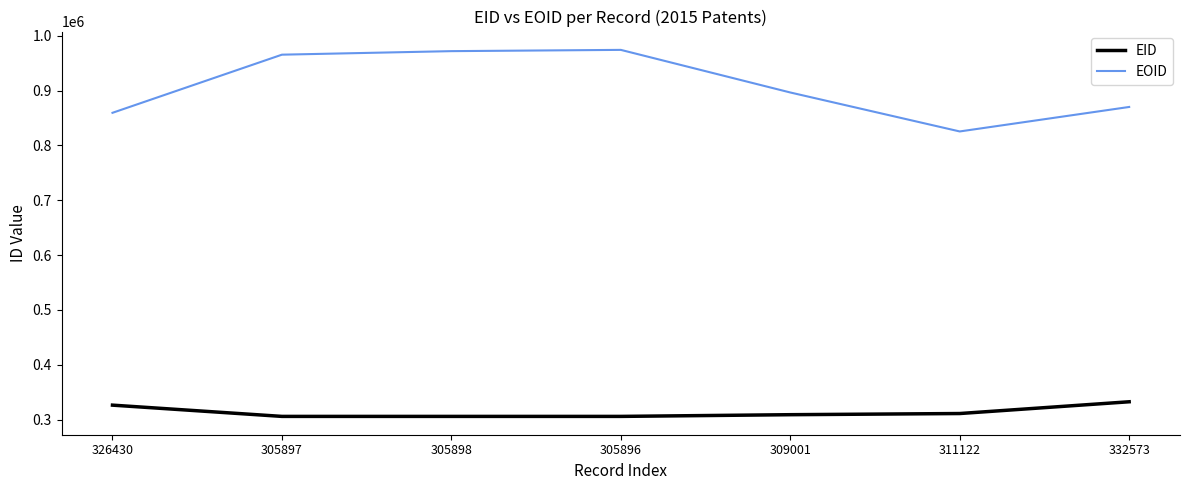

The EID series shows 150740 at 305897. True or false?

False